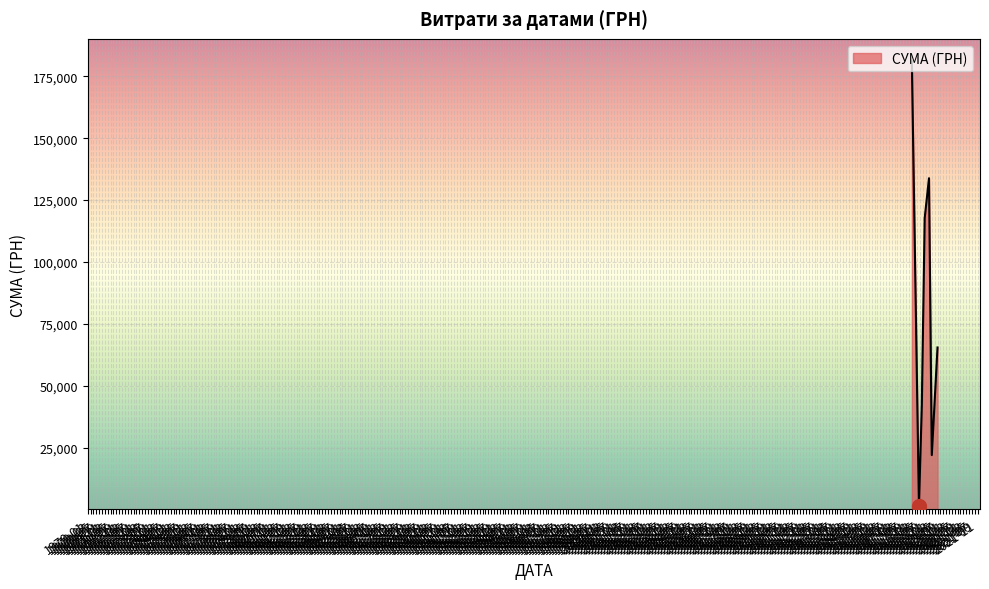

What is the average value?

80487.0